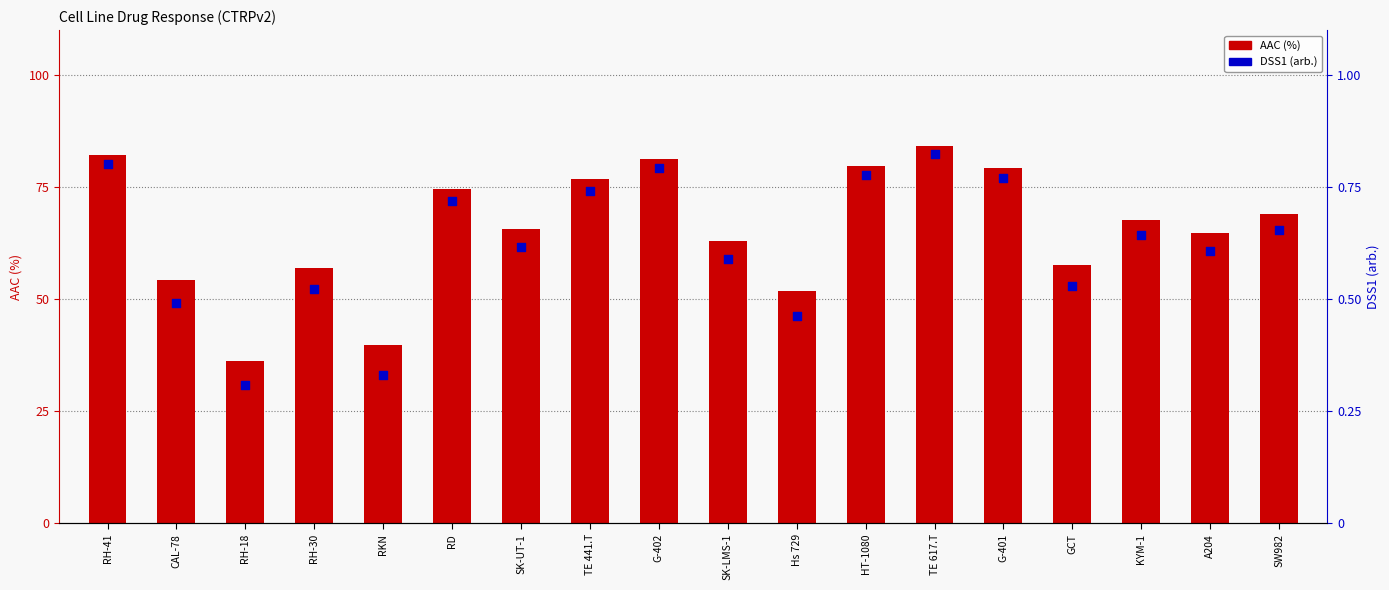

At how many categories does at least one series exceed 65?

10